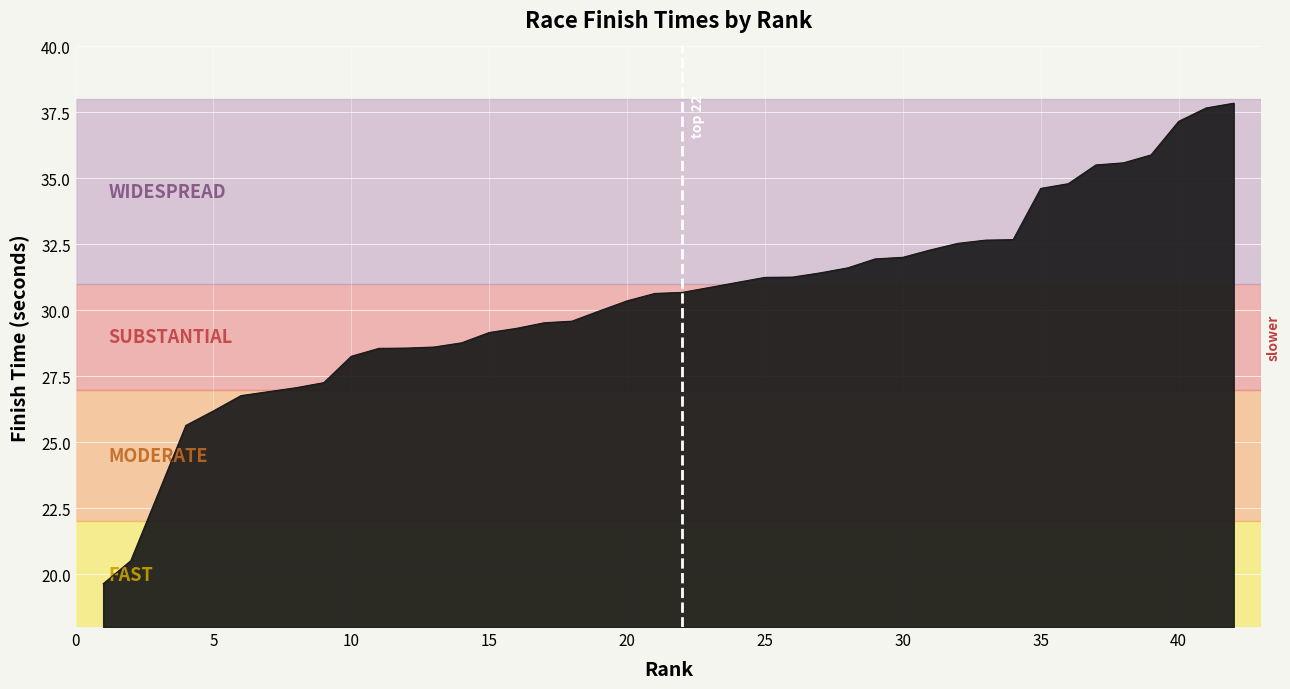

What is the smallest value displayed?

19.6